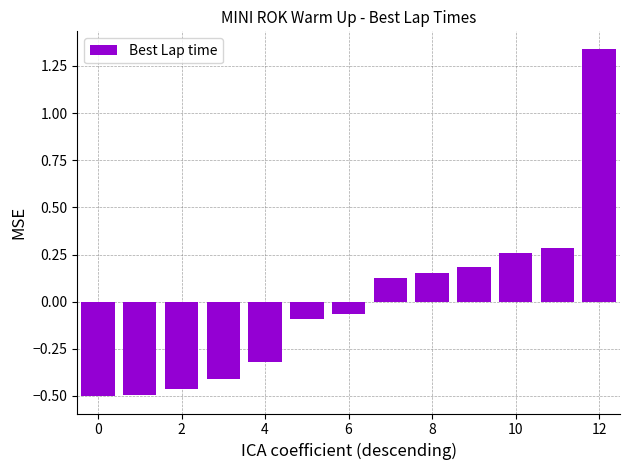

What is the difference between the maximum and minimum values?

1.8